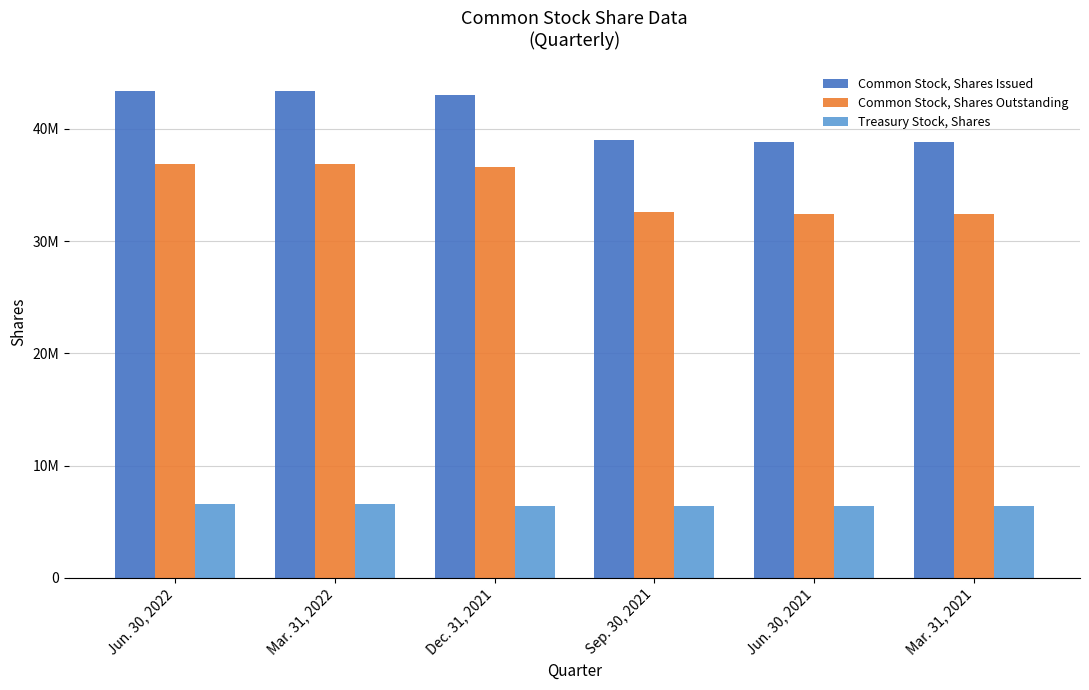

Are the bars horizontal?

No